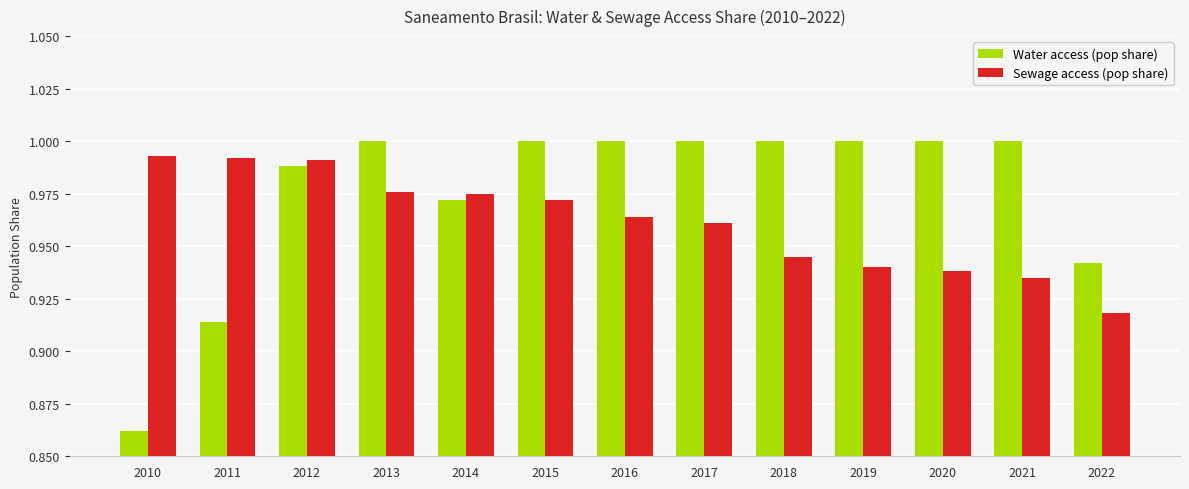

What is the difference between the maximum and minimum values in the Water access (pop share) series?

0.1